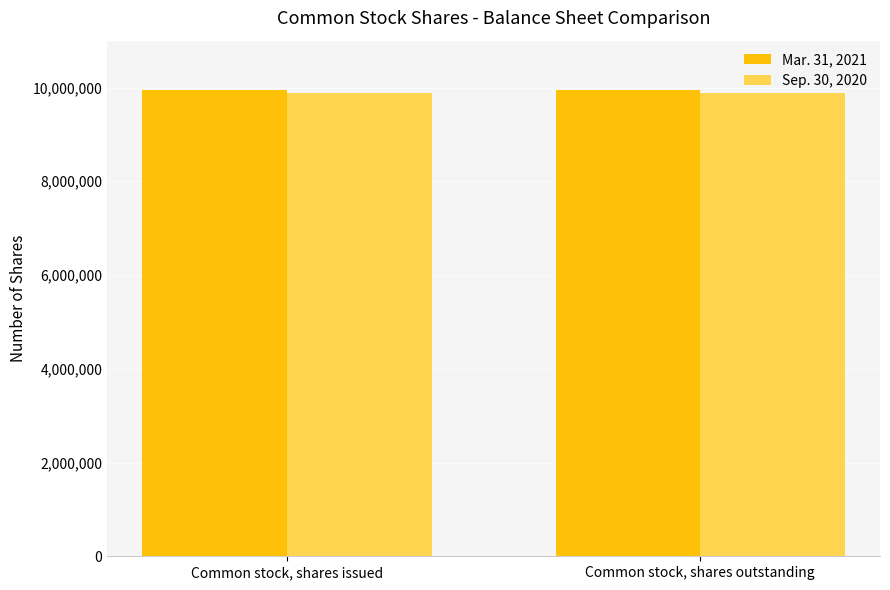

Count the number of data series in this chart.

2